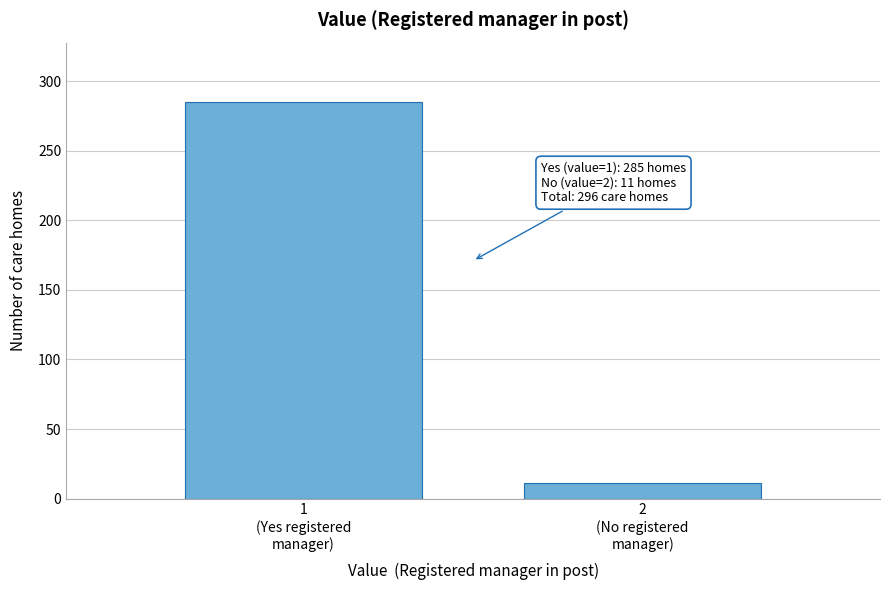

Reading left to right, list all the values displayed in this chart.

285	11